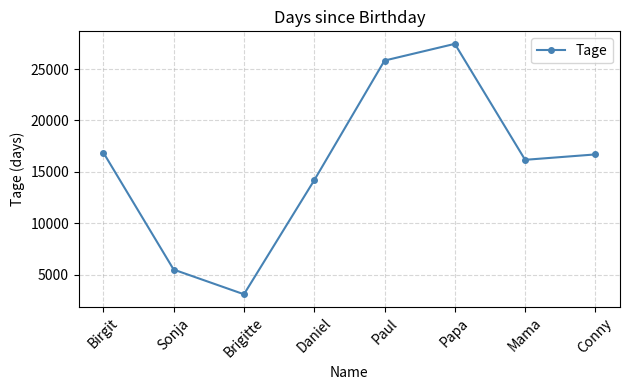

Is it true that the value at Paul is 46421?

False